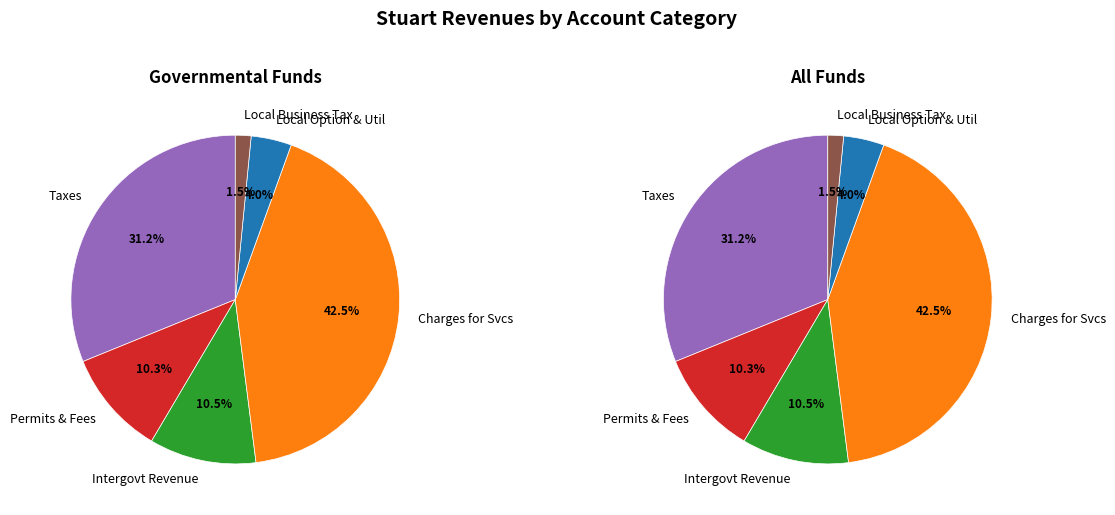

To the nearest percent, what percentage of the pie is Charges for Services?

42%